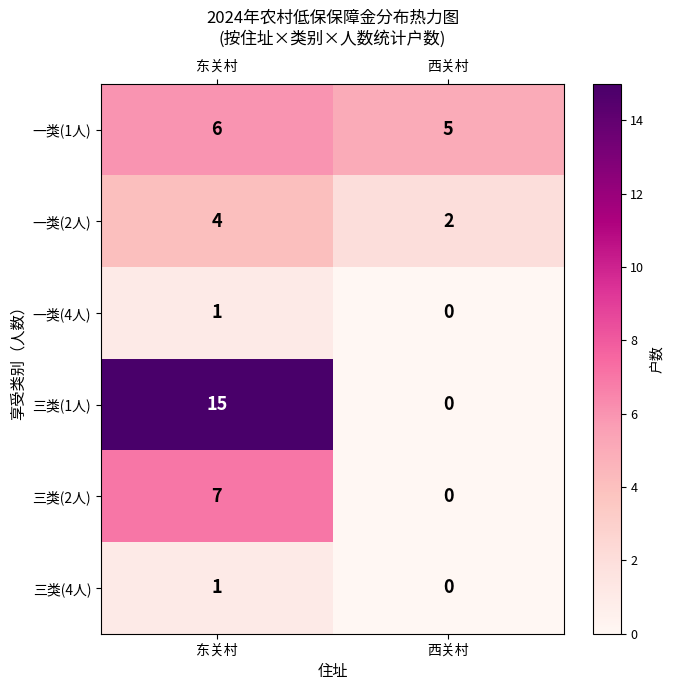

Reading right to left, transcribe all the data shown in this chart.

一类(1人): 5	6
一类(2人): 2	4
一类(4人): 0	1
三类(1人): 0	15
三类(2人): 0	7
三类(4人): 0	1